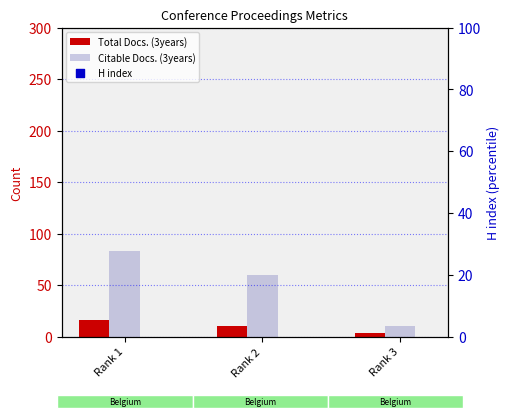

Which series has the widest spread of Y values?

Citable Docs. (3years)